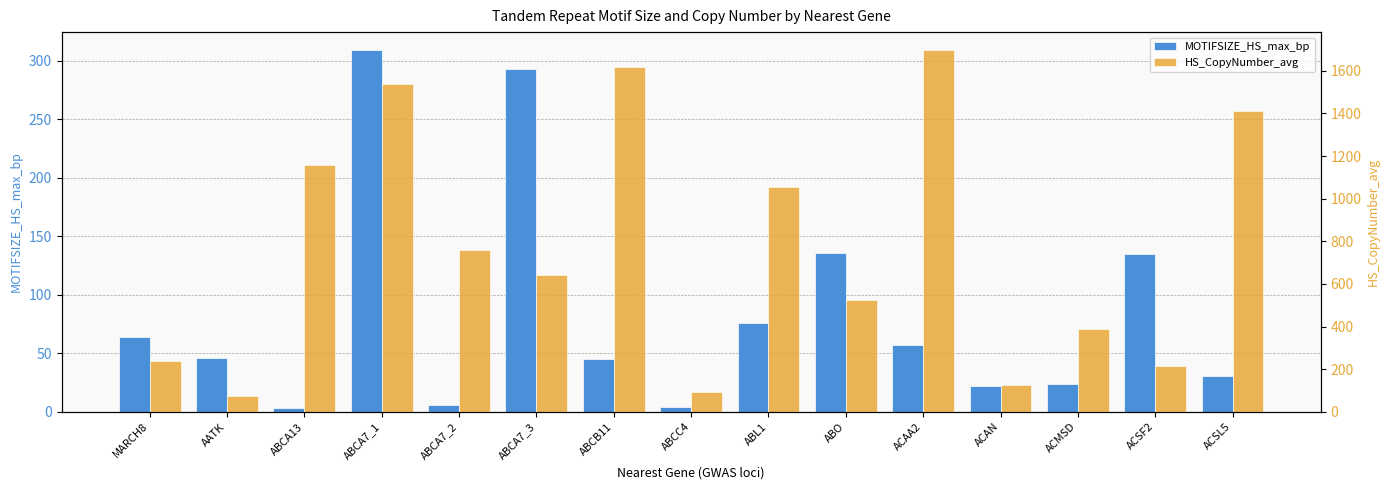

What is the label of the 8th bar from the right?

ABCC4